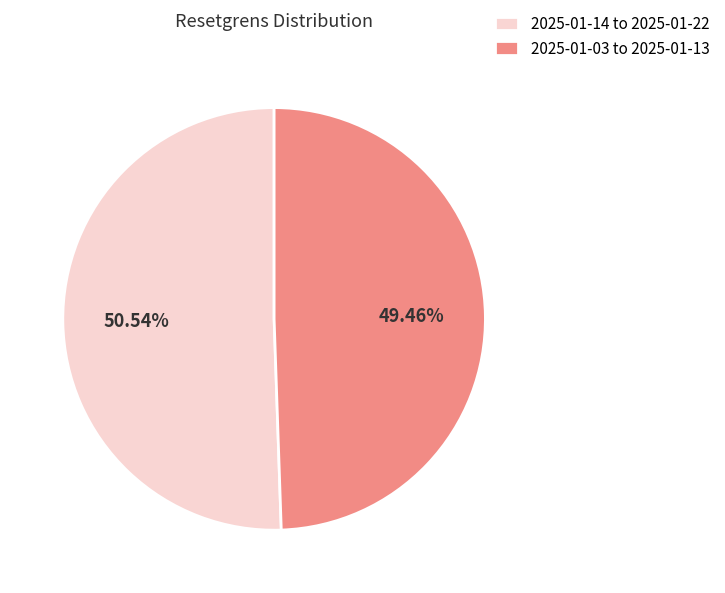

What is the ratio of the value at 2025-01-14 to 2025-01-22 to the value at 2025-01-03 to 2025-01-13?

1.0